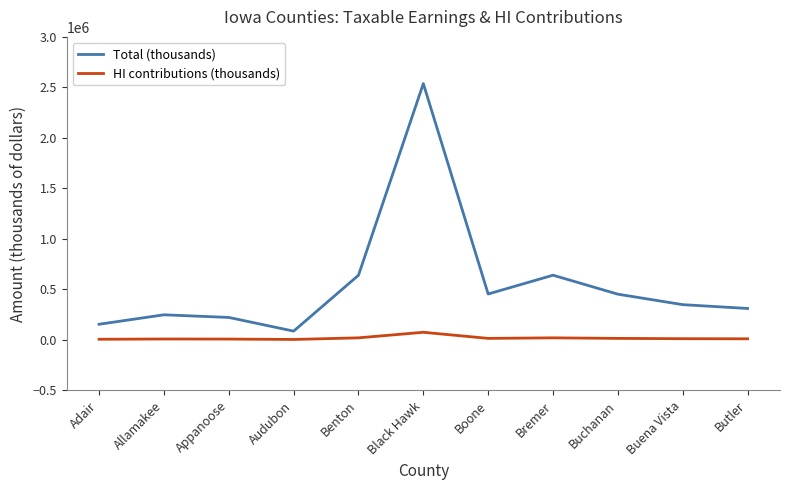

What position from the left is Butler?

11